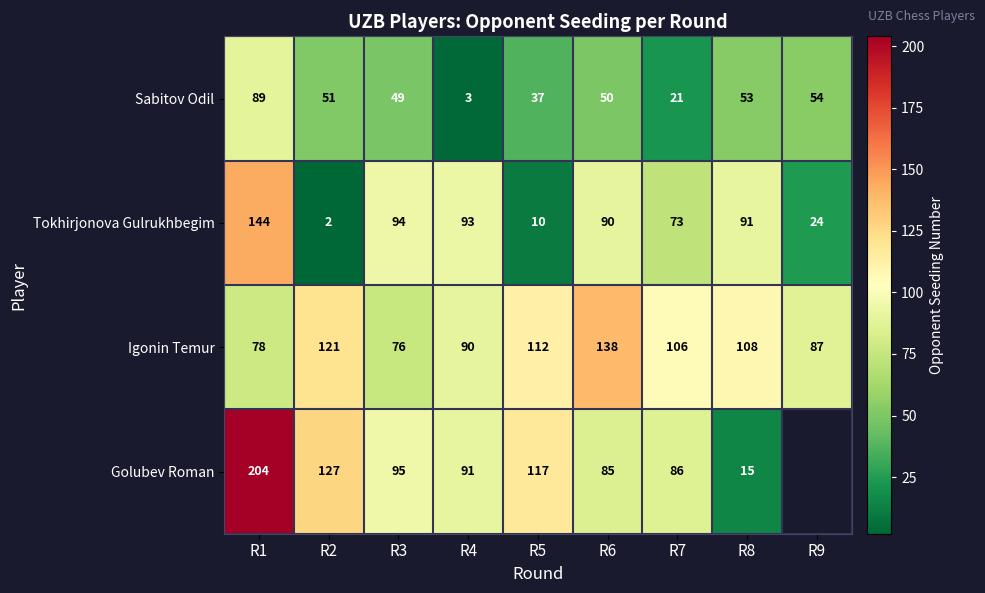

Between R9 and R1, which is larger?

R1